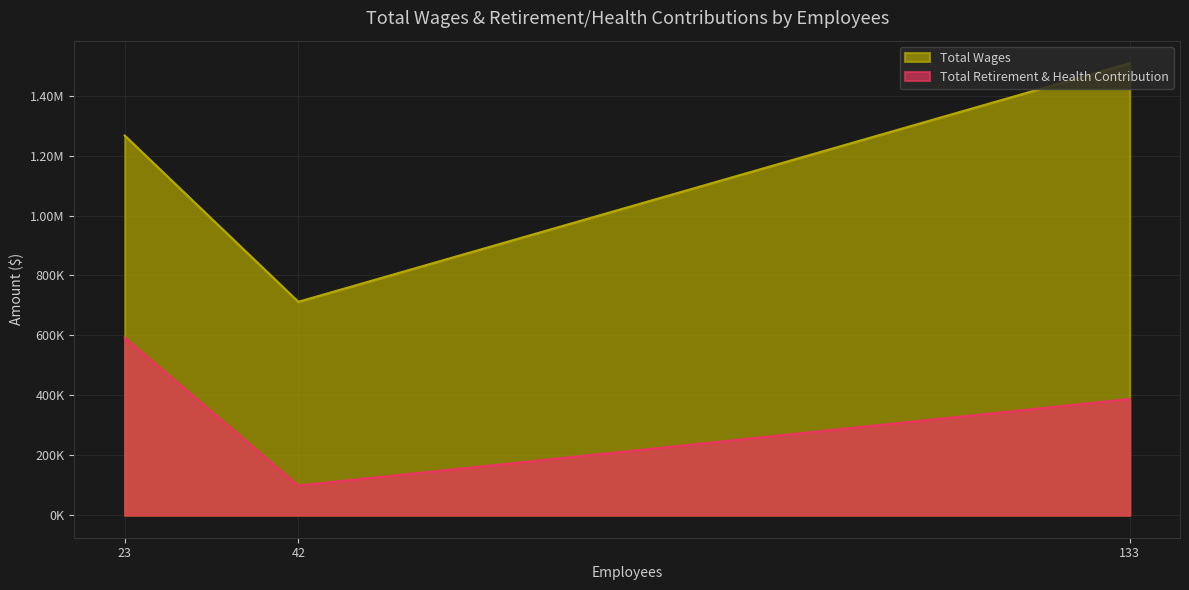

How many lines are shown in the chart?

2